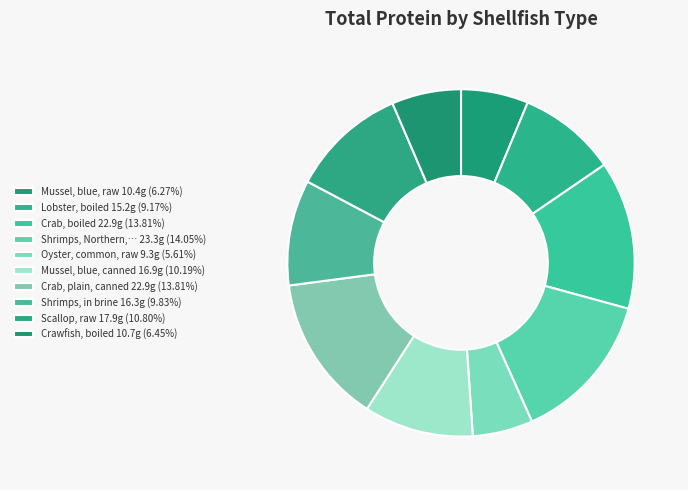

Does any single category account for the majority?

No